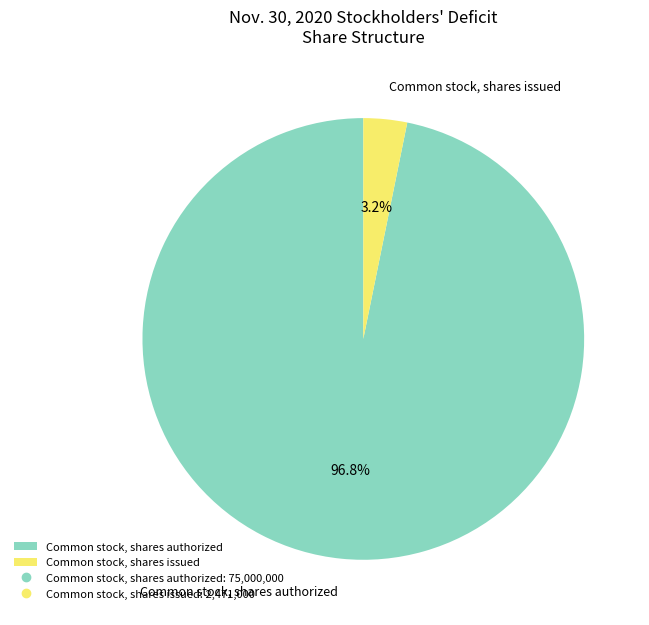

Which has a higher value, Common stock, shares issued or Common stock, shares authorized?

Common stock, shares authorized